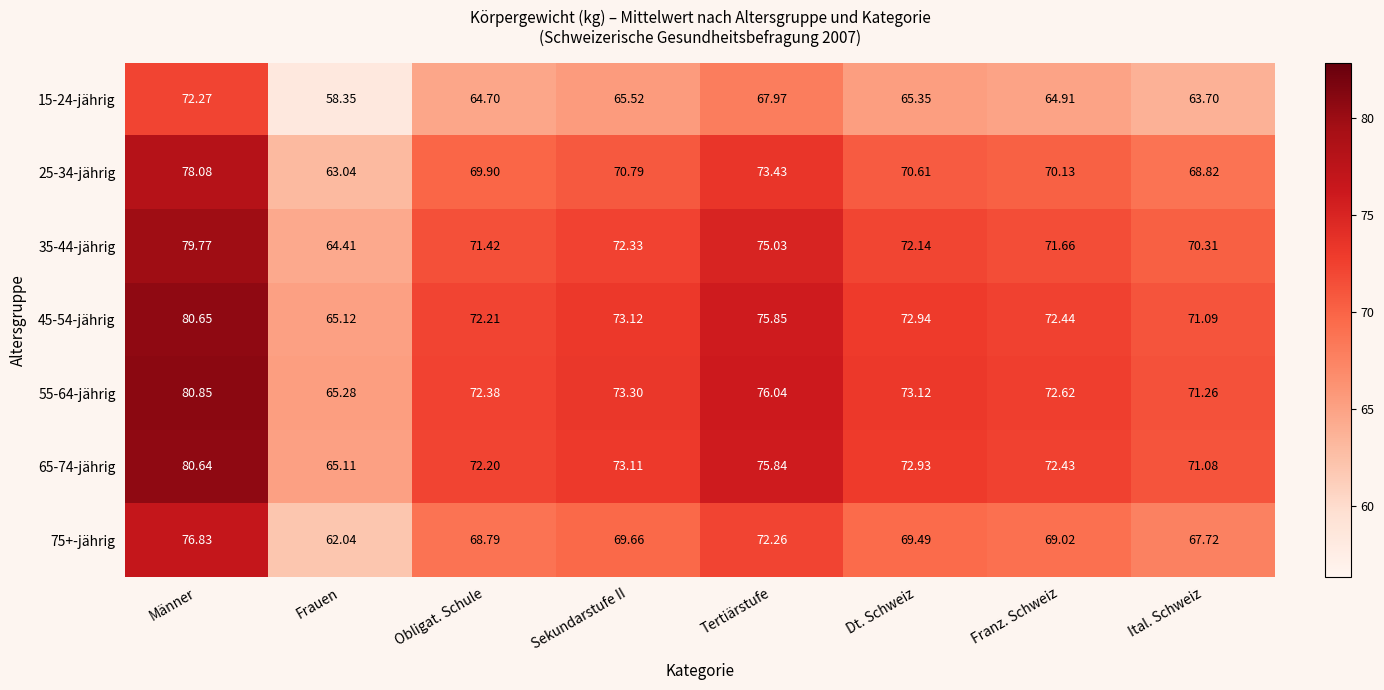

Which label corresponds to the smallest value in the chart?

Frauen